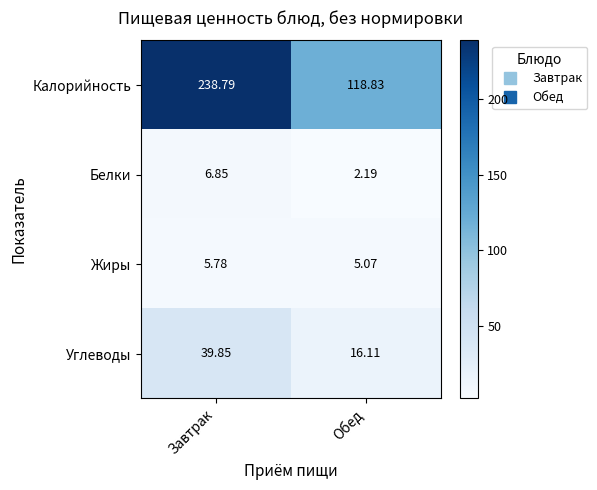

Which series has the largest total across all categories?

Калорийность